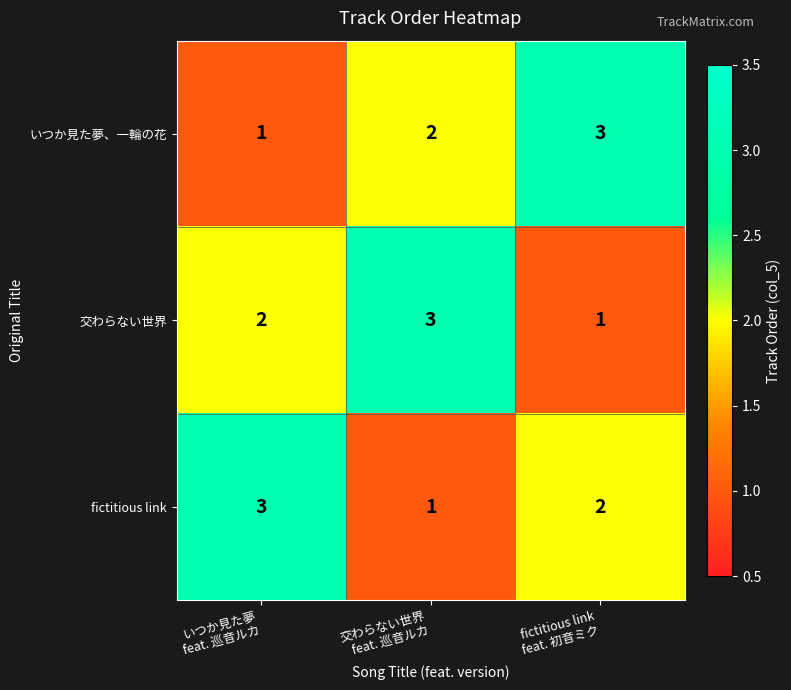

How many 交わらない世界 values are between 1 and 3?

3